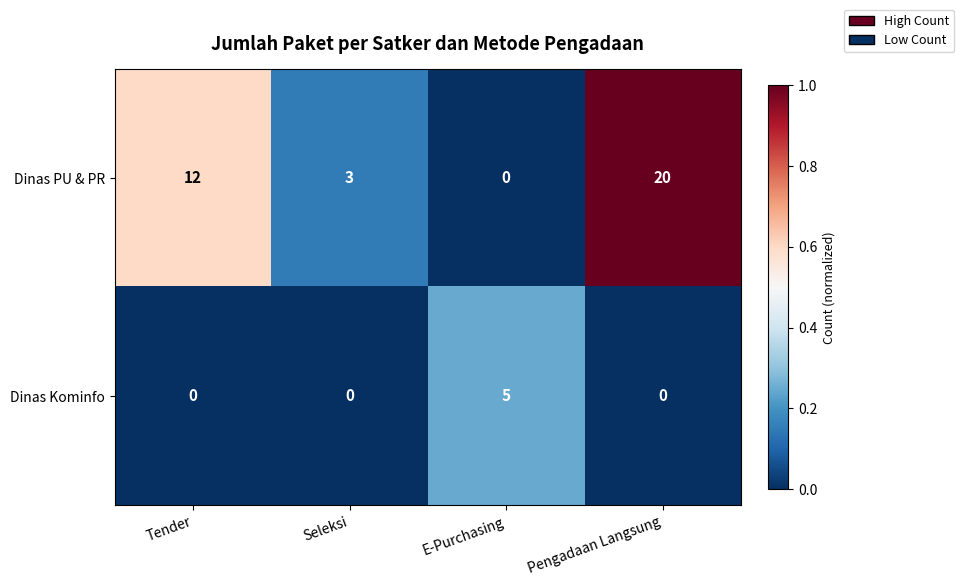

Which category has the highest value across all series?

Pengadaan Langsung